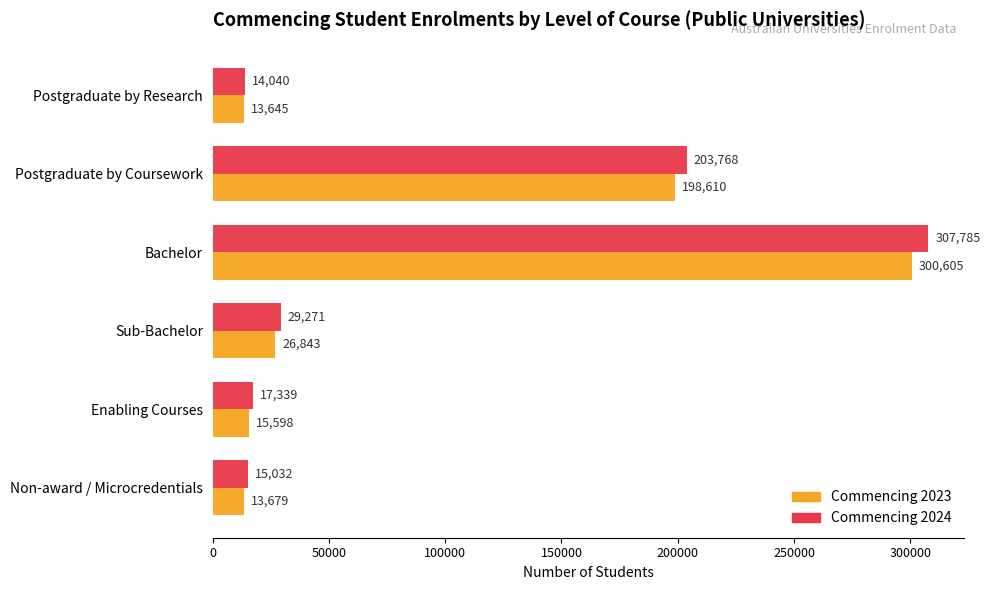

The value of Commencing 2023 at Bachelor is 300605. True or false?

True